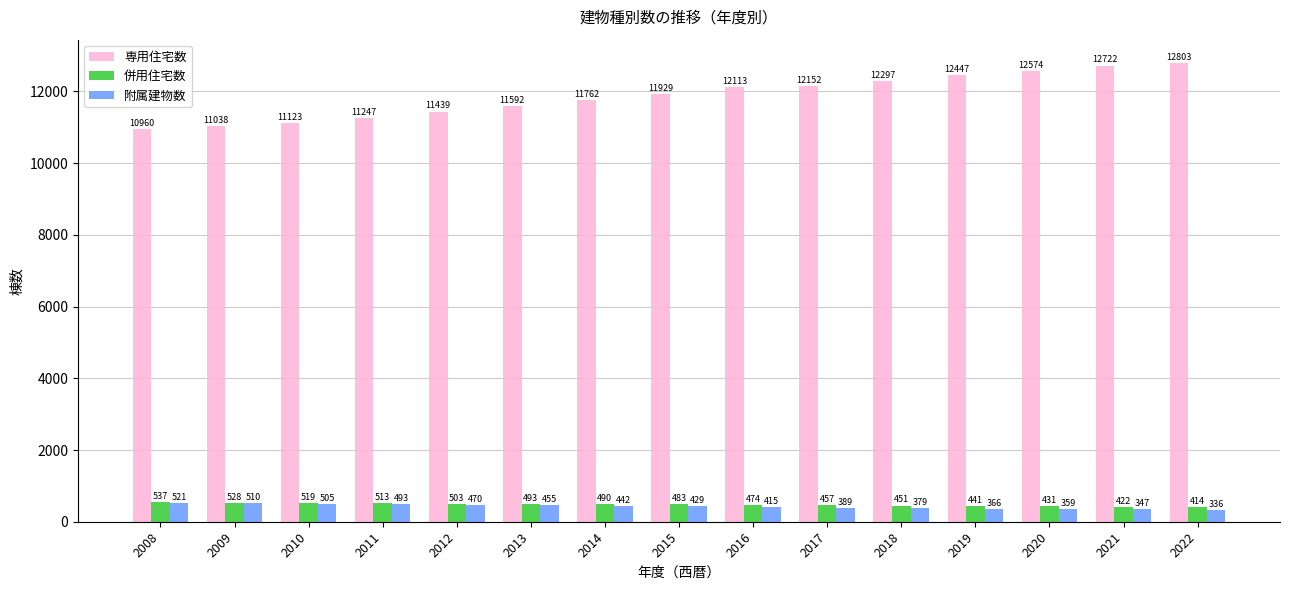

Which series has the largest total across all categories?

専用住宅数